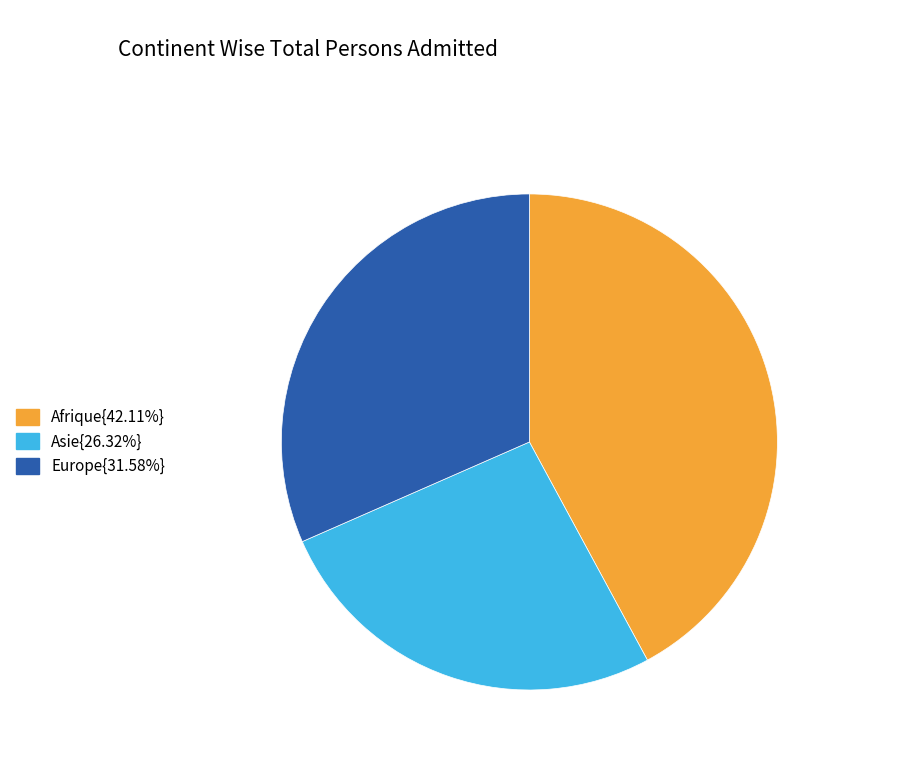

Does any single category account for the majority?

No